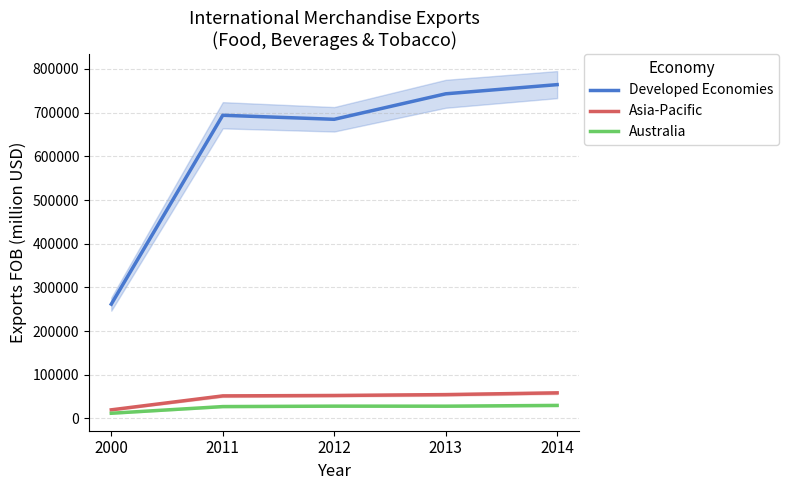

Which label corresponds to the smallest value in the chart?

2000